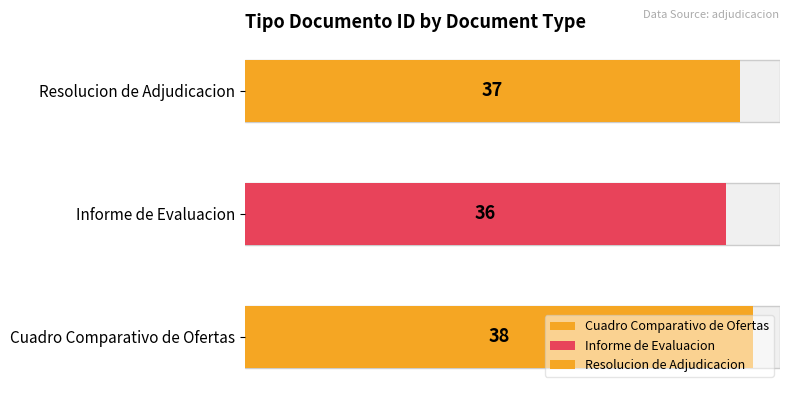

What is the minimum value shown in the chart?

36